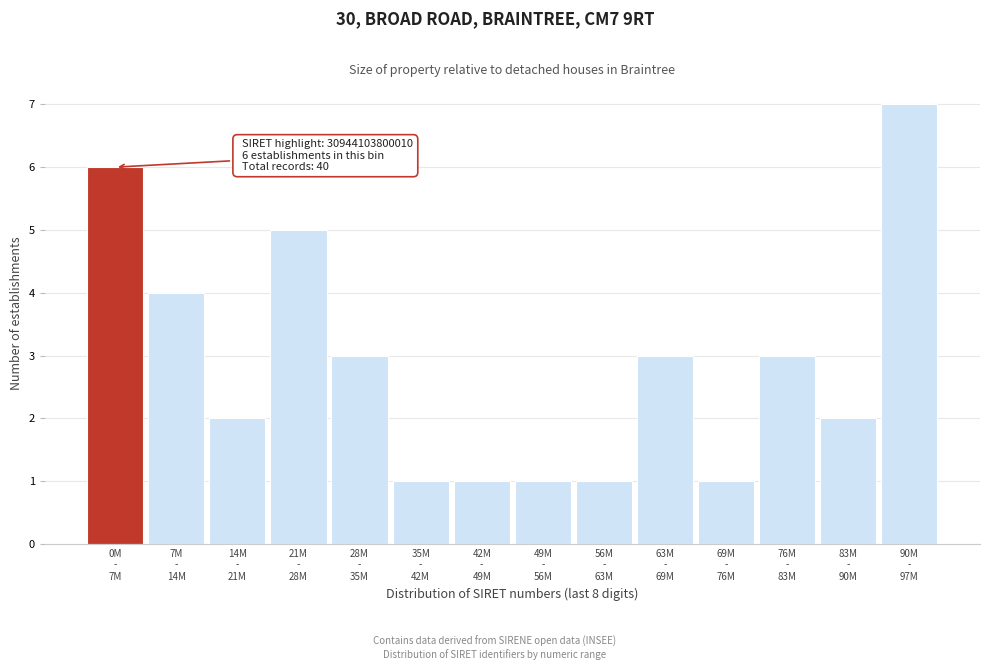

Reading left to right, list all the values displayed in this chart.

6	4	2	5	3	1	1	1	1	3	1	3	2	7